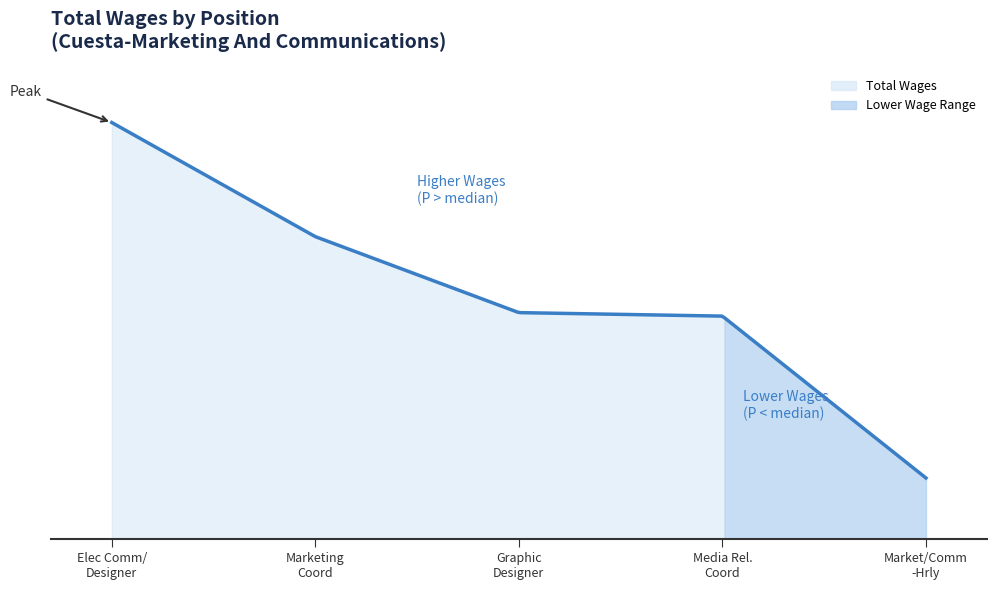

What is the sum of the values at Market/Comm-Hrly N-Instruc and Electronic Comm/Designer Coord?

71088